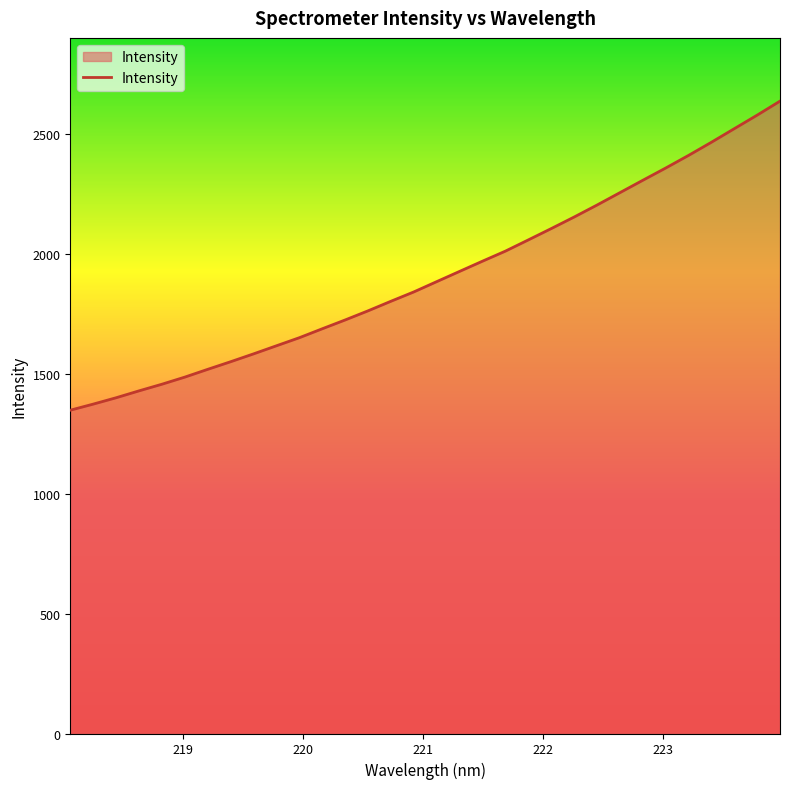

What is the difference between the maximum and second lowest values?

1264.2